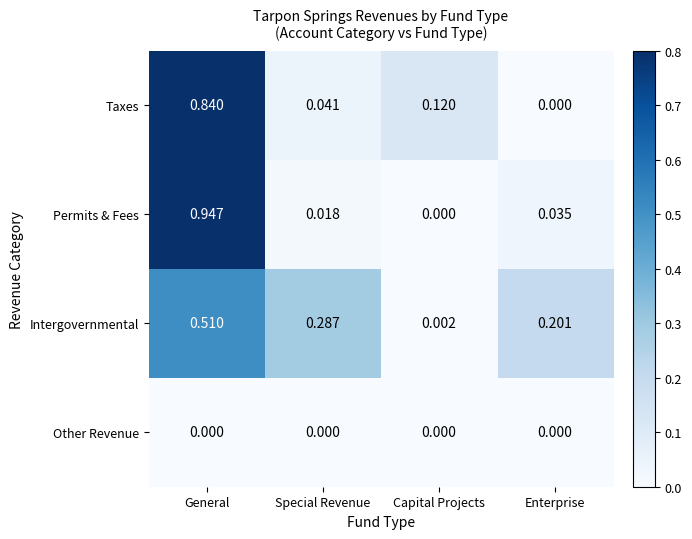

Rank the series at General from highest to lowest value.

Permits & Fees, Taxes, Intergovernmental, Other Revenue